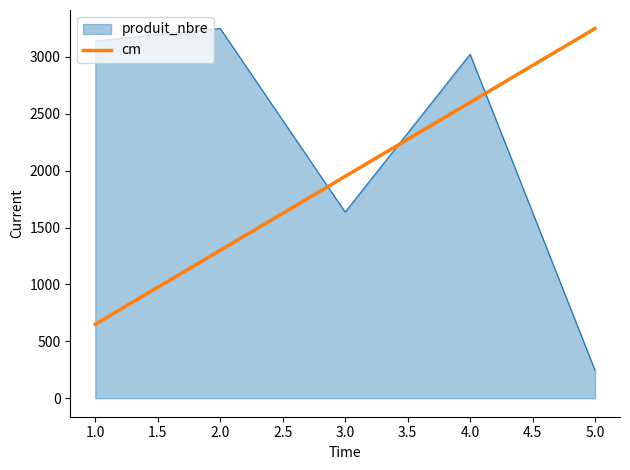

At which category does the chart reach its minimum across all series?

5.0